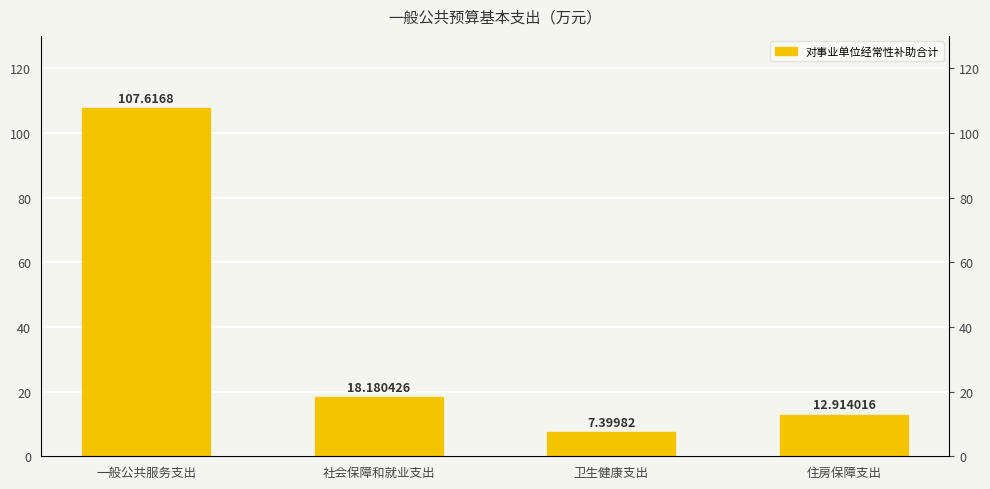

At which label does the data first exceed 18?

一般公共服务支出